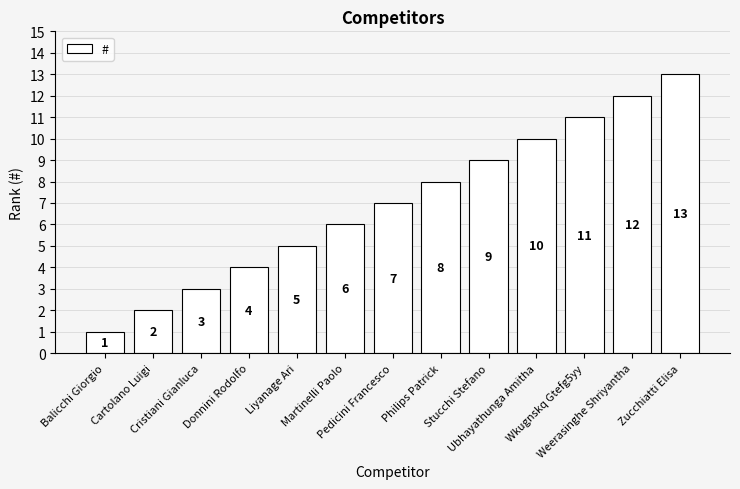

Approximately how many times larger is the value at Stucchi Stefano compared to Zucchiatti Elisa?

0.7